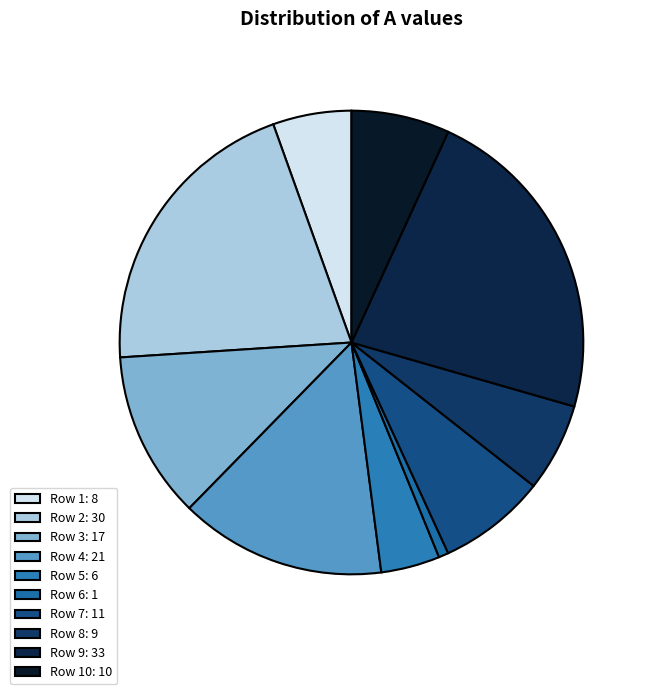

How many segments does this pie chart have?

10